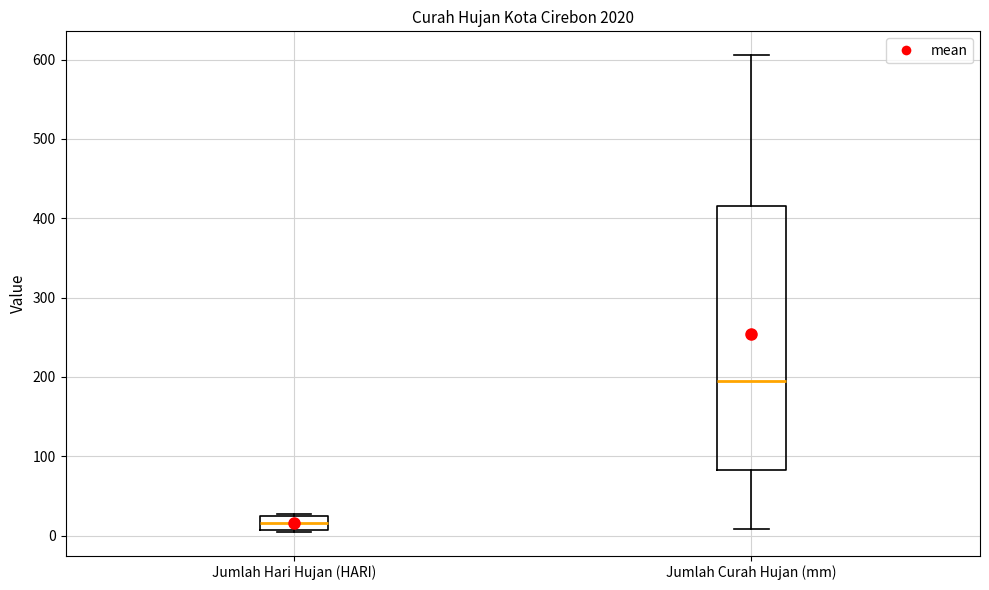

Which box has the lowest median line?

Jumlah Hari Hujan (HARI)